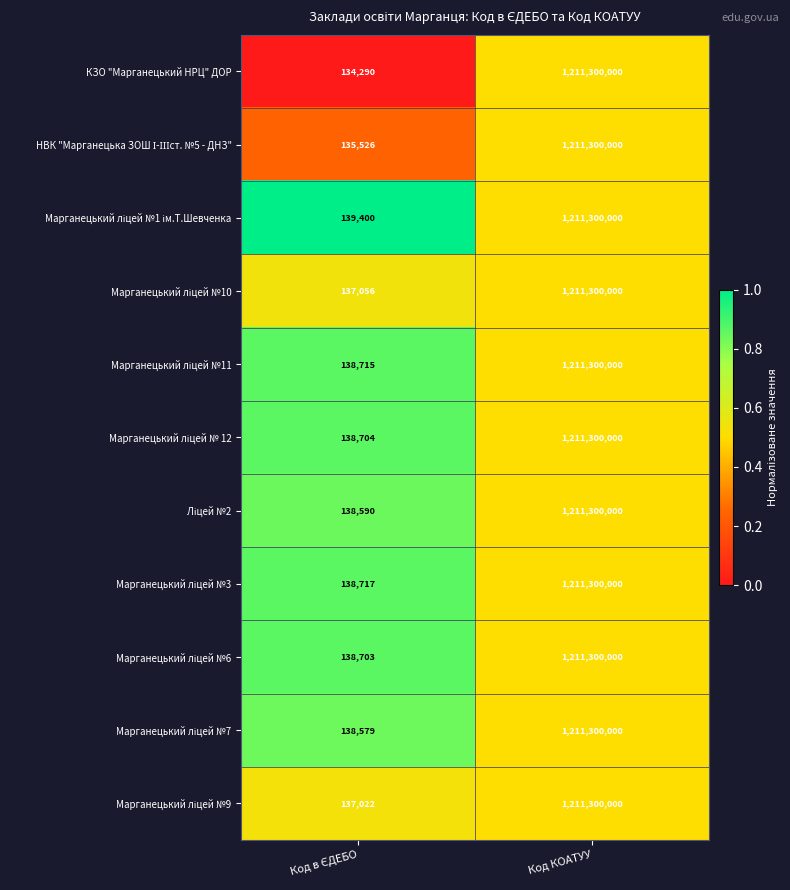

Which label corresponds to the largest value in the chart?

Код КОАТУУ